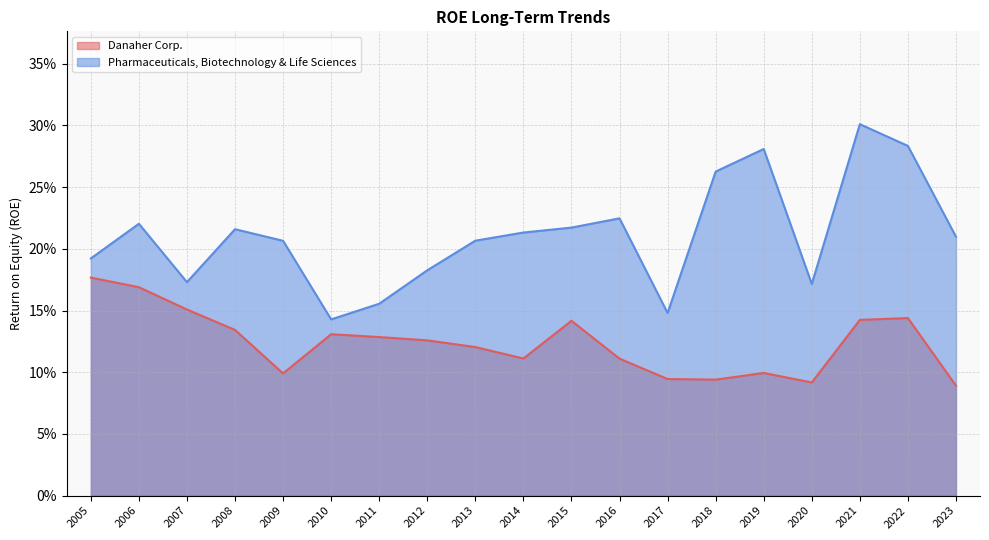

Which series has the largest range (max minus min)?

Pharmaceuticals, Biotechnology & Life Sciences